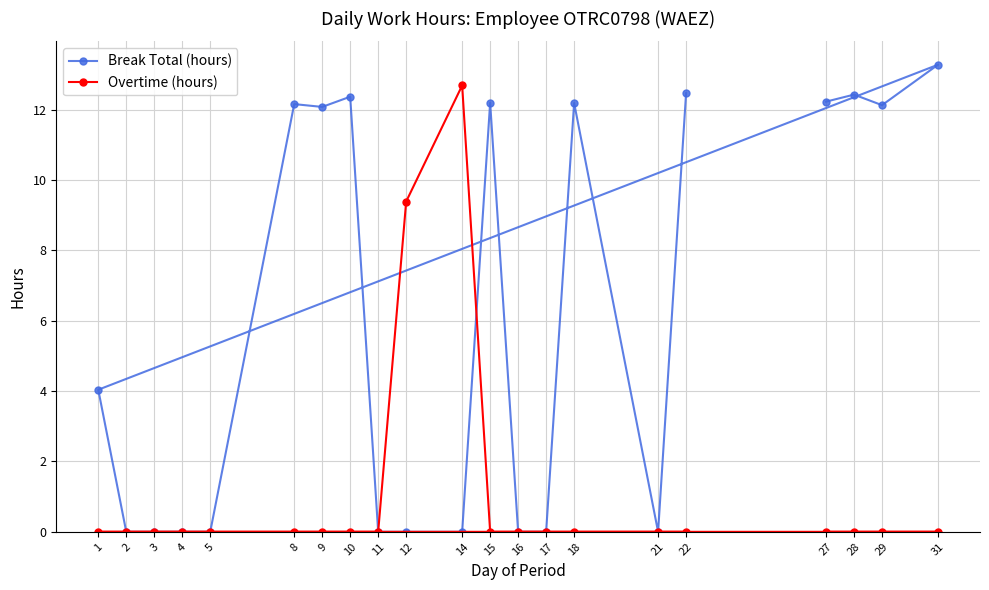

Which series has the largest total across all categories?

Break Total (hours)